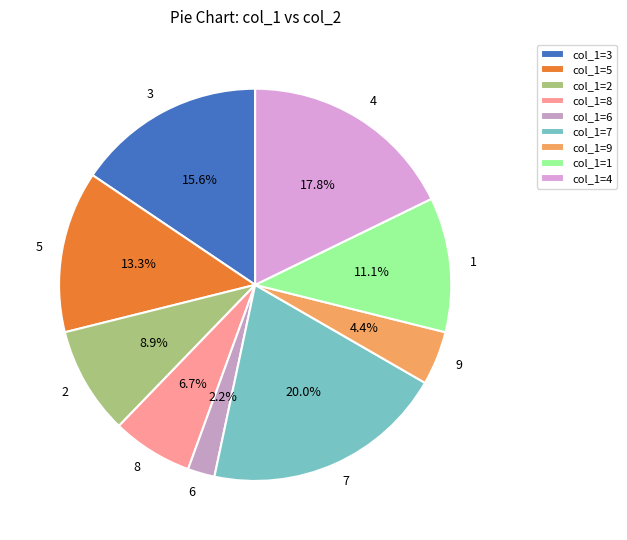

Count the number of slices in the pie.

9